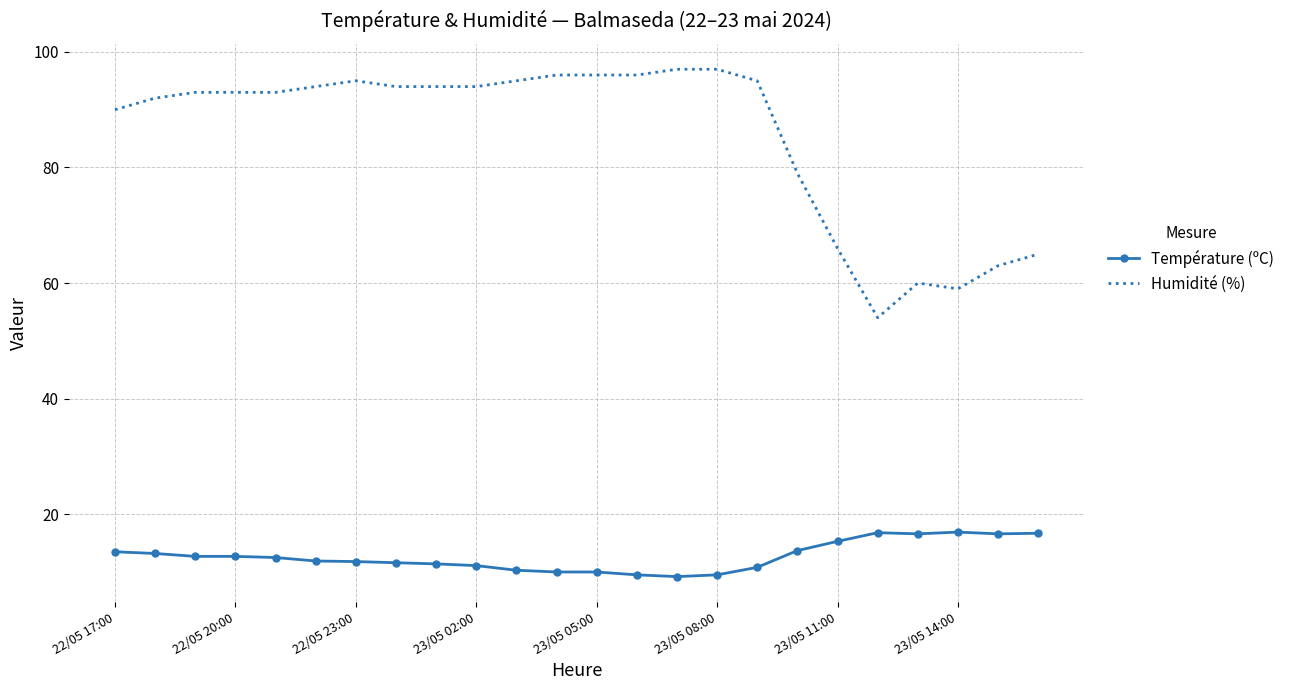

What is the sum of all Température (ºC) values?

304.3